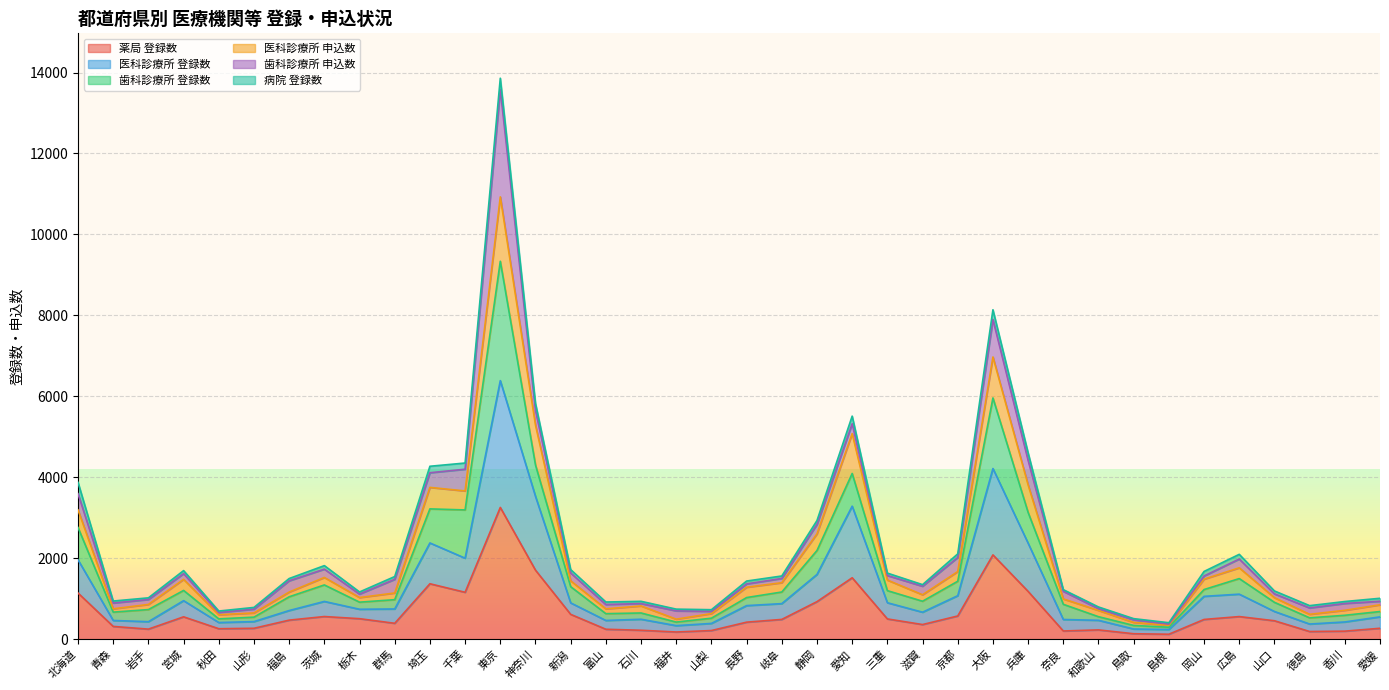

What is the maximum value for 薬局 登録数?

3255